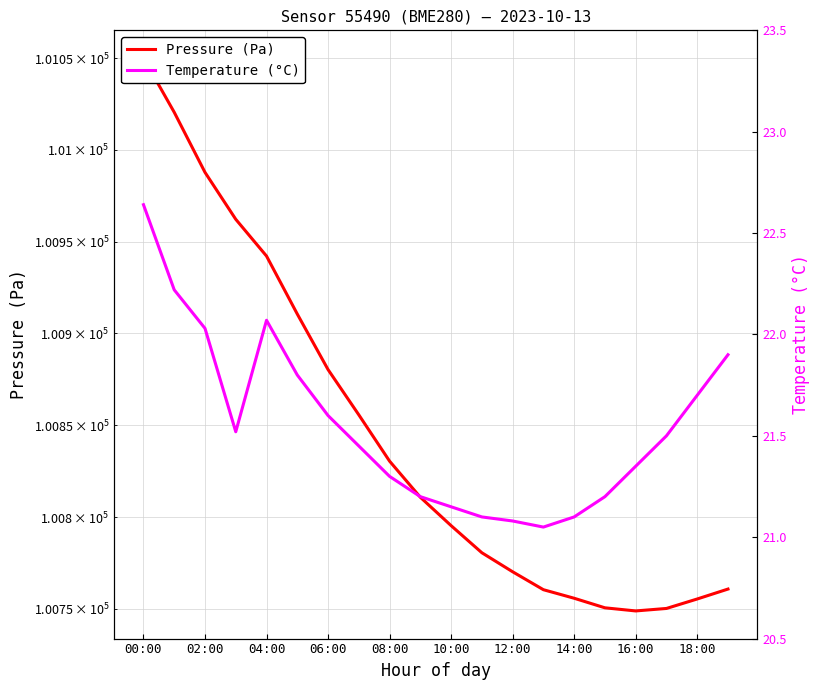

Rank the series at 06:00 from lowest to highest value.

Temperature (°C), Pressure (Pa)